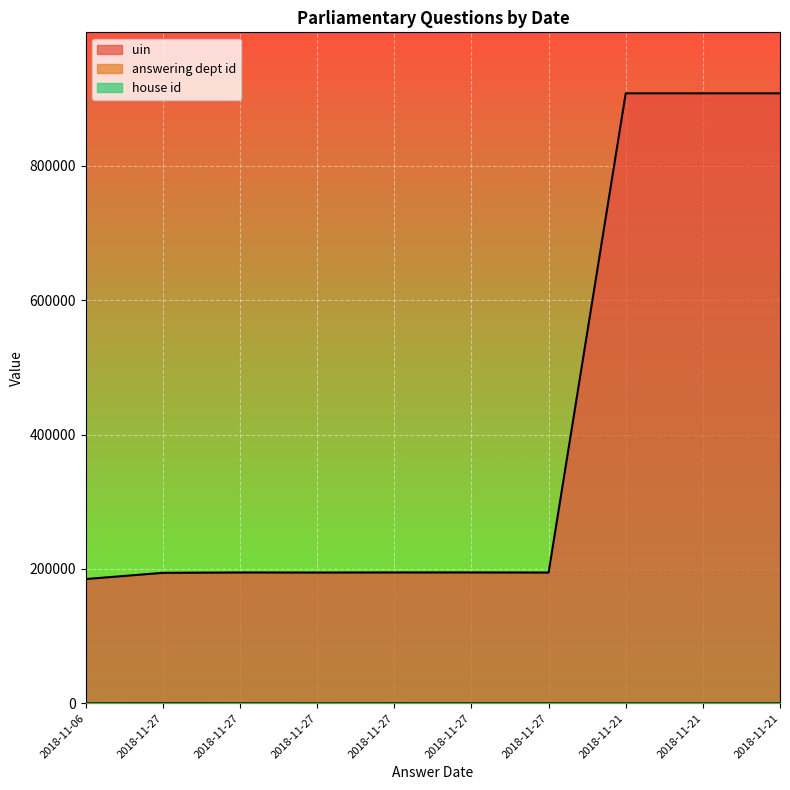

True or false: answering dept id has more than 1 points higher than both neighbors.

True